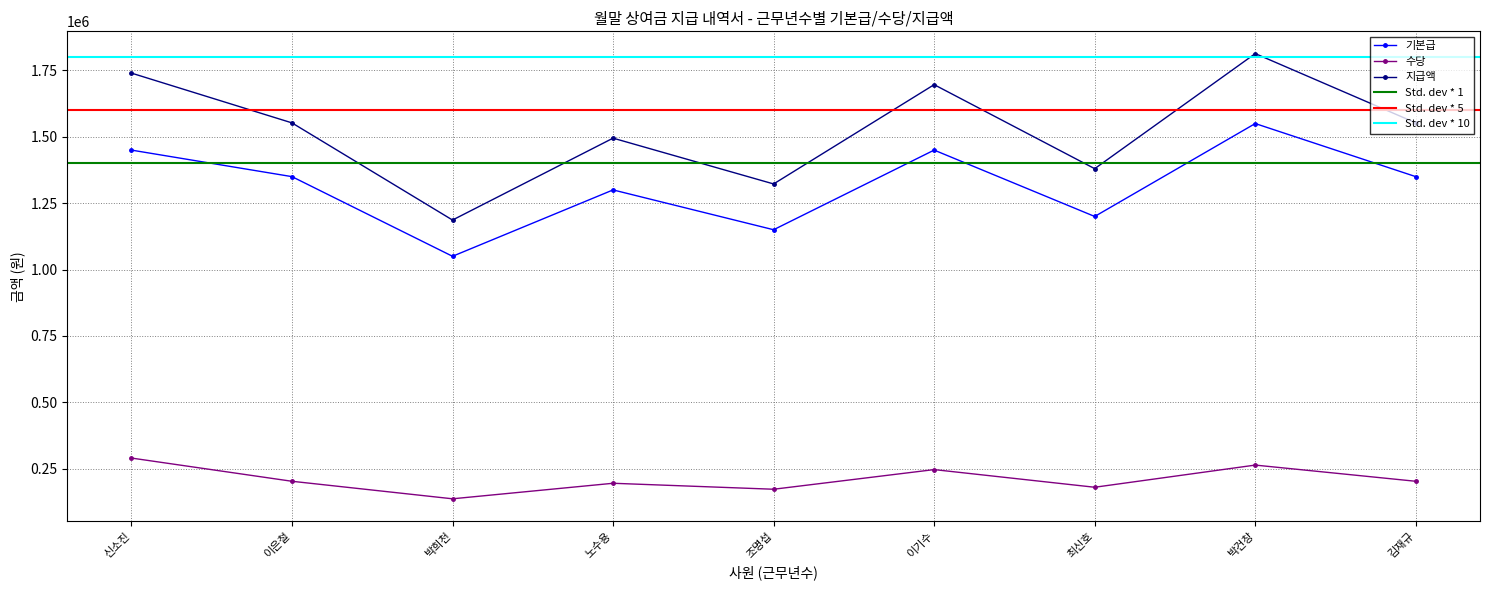

Is this an area chart (filled region under the line)?

No